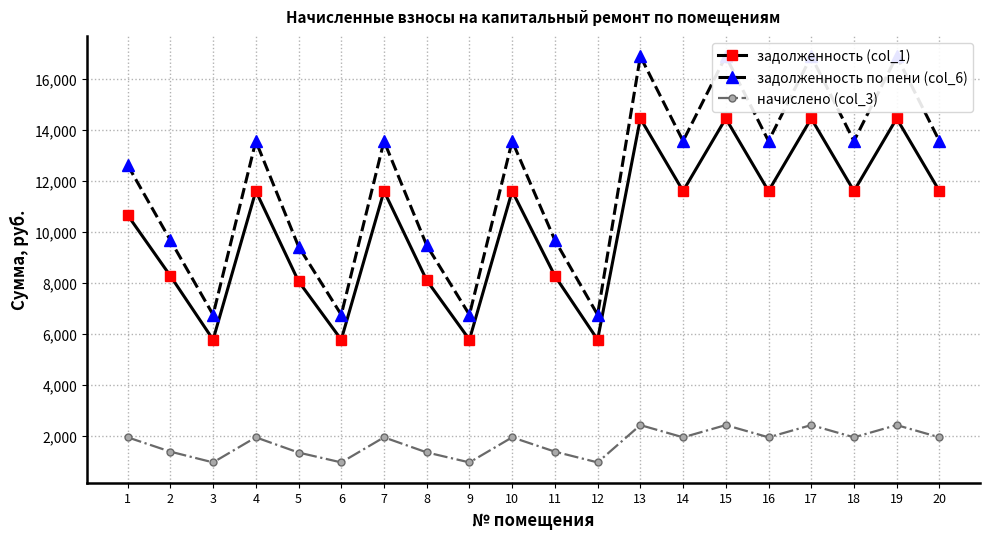

Is it true that задолженность (col_1) equals 11596.8 at 7?

True